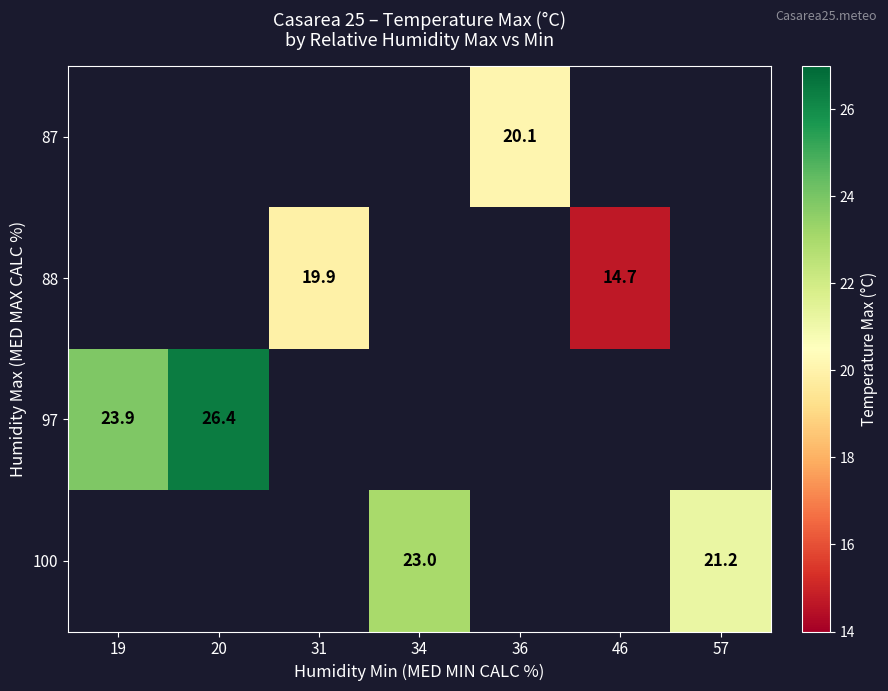

How many data points does each series have?

7